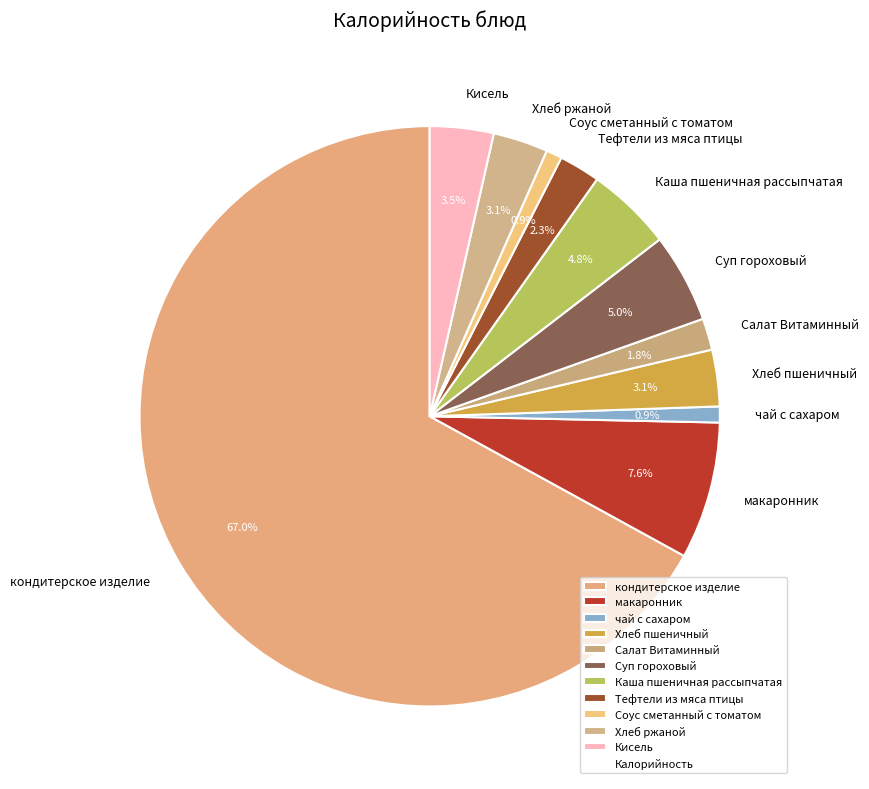

Count the number of slices in the pie.

11